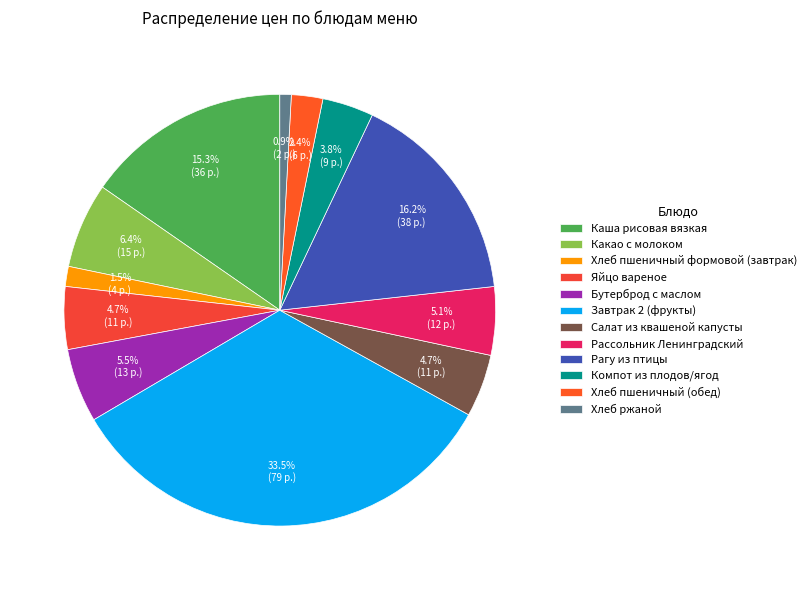

Combined, do Бутерброд с маслом and Хлеб ржаной account for over 50%?

No